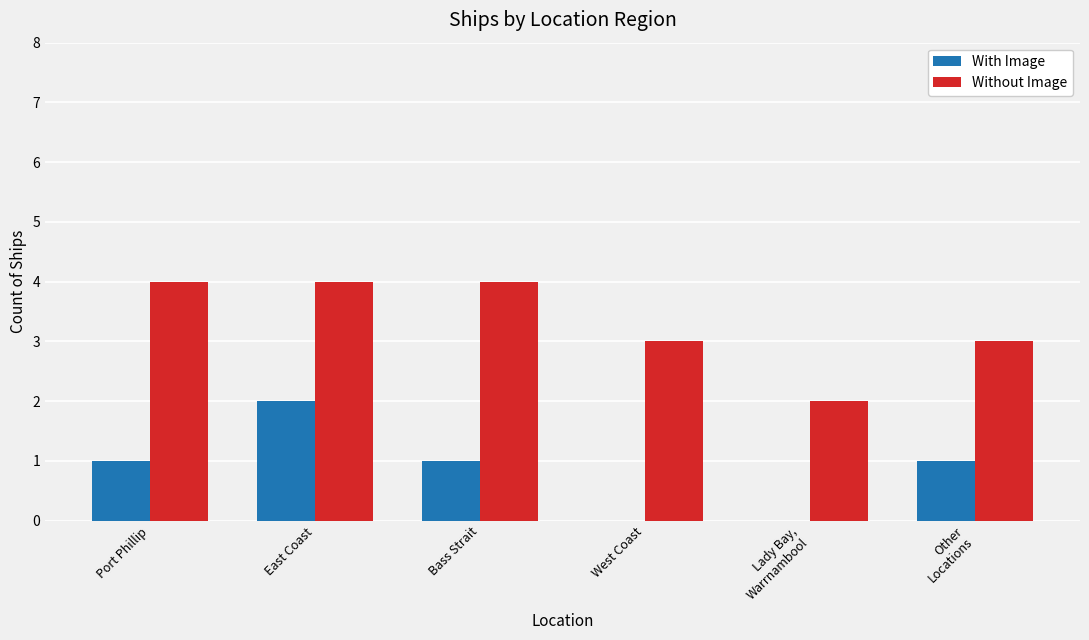

How many categories are shown in the chart?

6